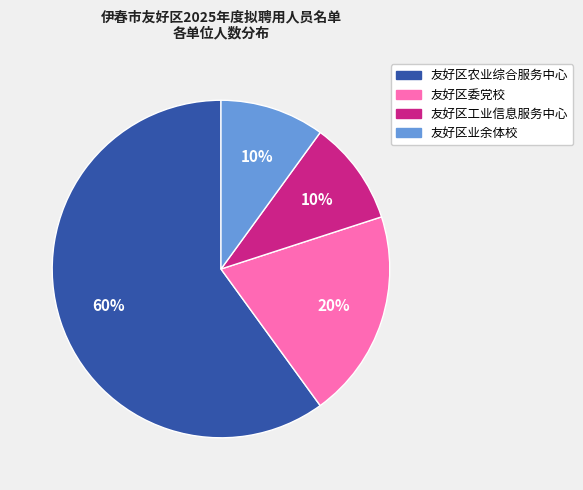

To the nearest percent, what is the combined percentage of 友好区业余体校 and 友好区工业信息服务中心?

20%